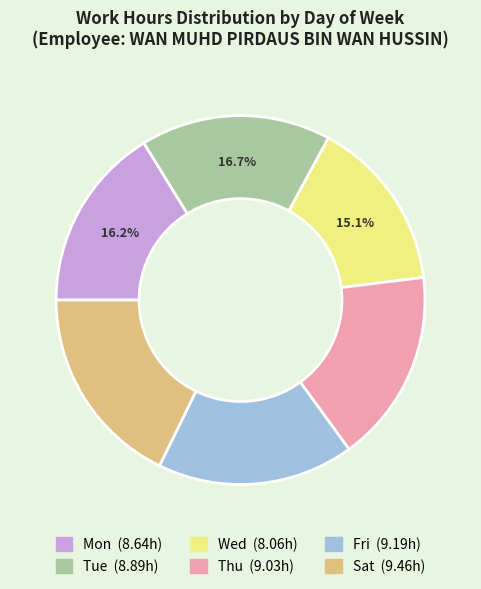

To the nearest percent, what is the average slice percentage?

17%